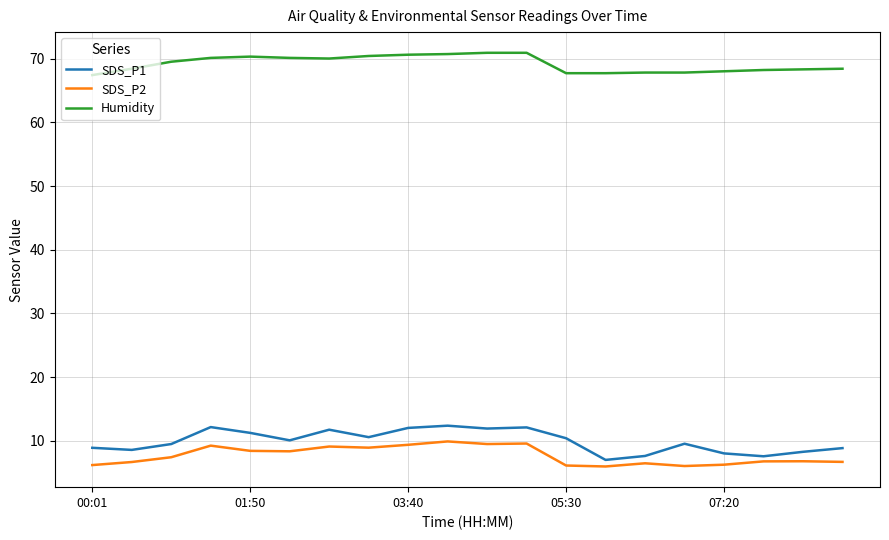

At how many categories does at least one series exceed 60?

20